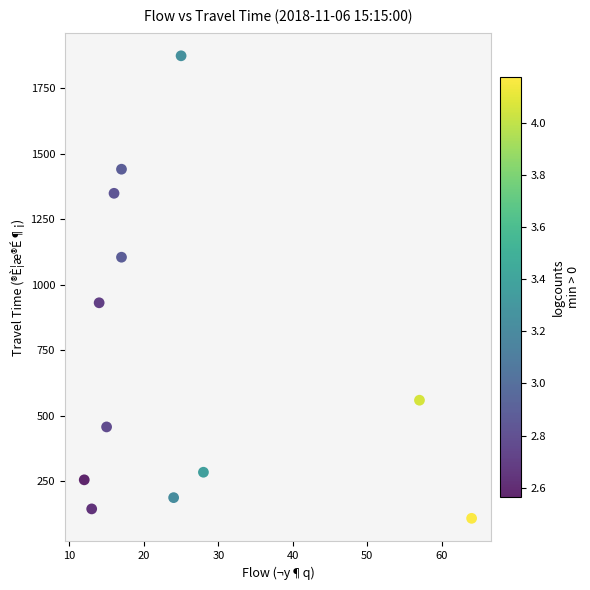

What is the range of X values (max minus min)?

52